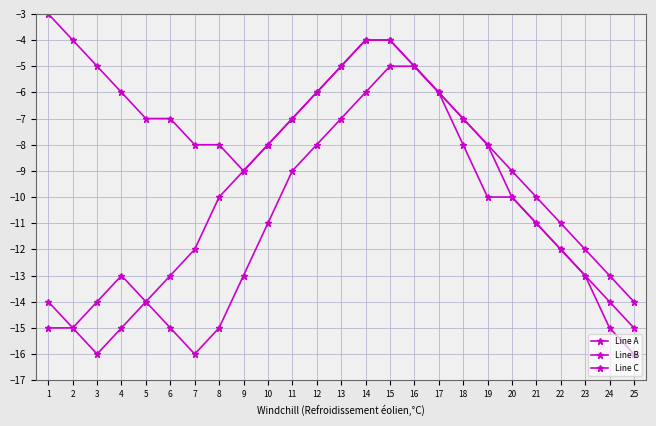

At which category is the sum across all series the highest?

15